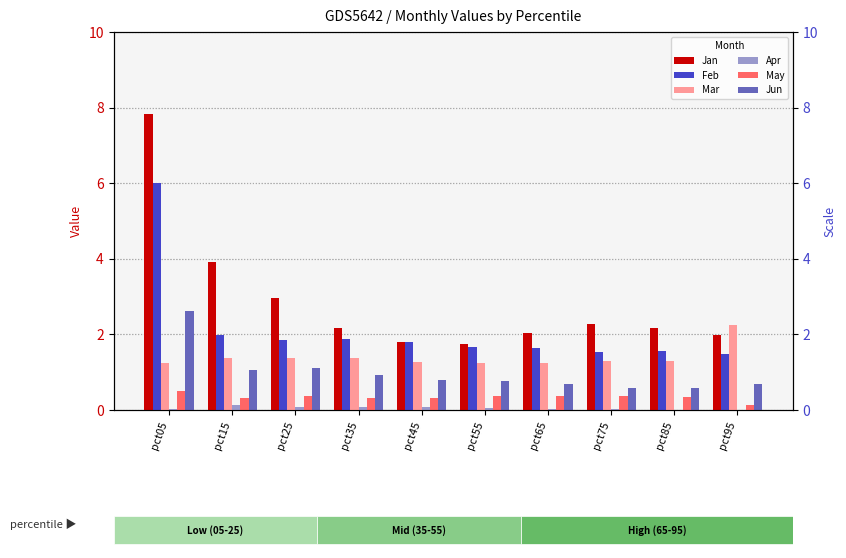

Reading left to right, transcribe all the data shown in this chart.

Jan: pct05=7.8	pct15=3.9	pct25=3.0	pct35=2.2	pct45=1.8	pct55=1.7	pct65=2.0	pct75=2.3	pct85=2.2	pct95=2.0
Feb: pct05=6.0	pct15=2.0	pct25=1.9	pct35=1.9	pct45=1.8	pct55=1.7	pct65=1.6	pct75=1.5	pct85=1.5	pct95=1.5
Mar: pct05=1.2	pct15=1.4	pct25=1.4	pct35=1.4	pct45=1.3	pct55=1.3	pct65=1.2	pct75=1.3	pct85=1.3	pct95=2.2
Apr: pct05=0.0	pct15=0.1	pct25=0.1	pct35=0.1	pct45=0.1	pct55=0.1	pct65=0.0	pct75=0.0	pct85=0.0	pct95=0.0
May: pct05=0.5	pct15=0.3	pct25=0.4	pct35=0.3	pct45=0.3	pct55=0.4	pct65=0.4	pct75=0.4	pct85=0.4	pct95=0.1
Jun: pct05=2.6	pct15=1.1	pct25=1.1	pct35=0.9	pct45=0.8	pct55=0.8	pct65=0.7	pct75=0.6	pct85=0.6	pct95=0.7